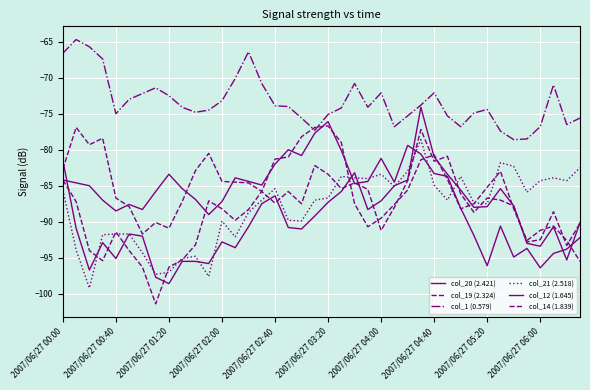

How many lines are shown in the chart?

6